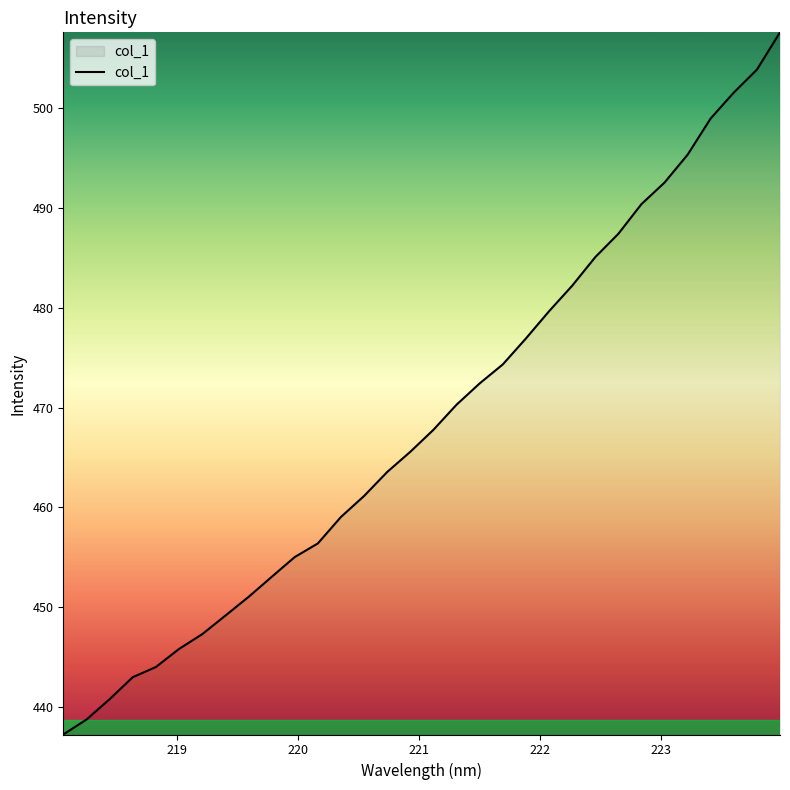

What is the minimum value shown in the chart?

437.3